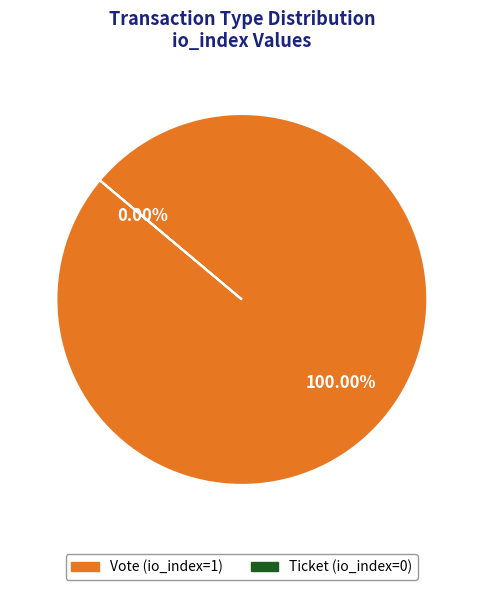

What percentage do Ticket (io_index=0) and Vote (io_index=1) together represent?

100.0%